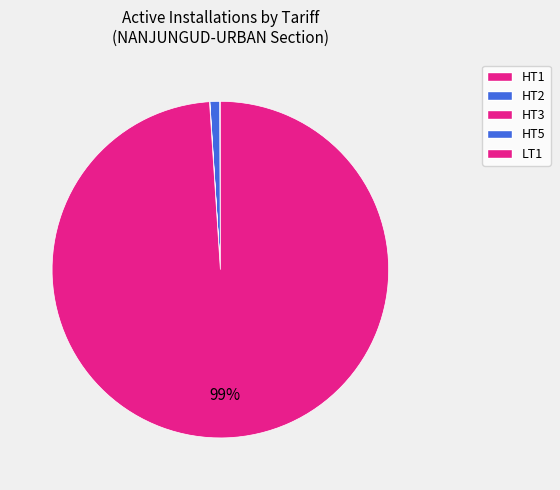

Is it true that LT1 is 99% of the pie?

True